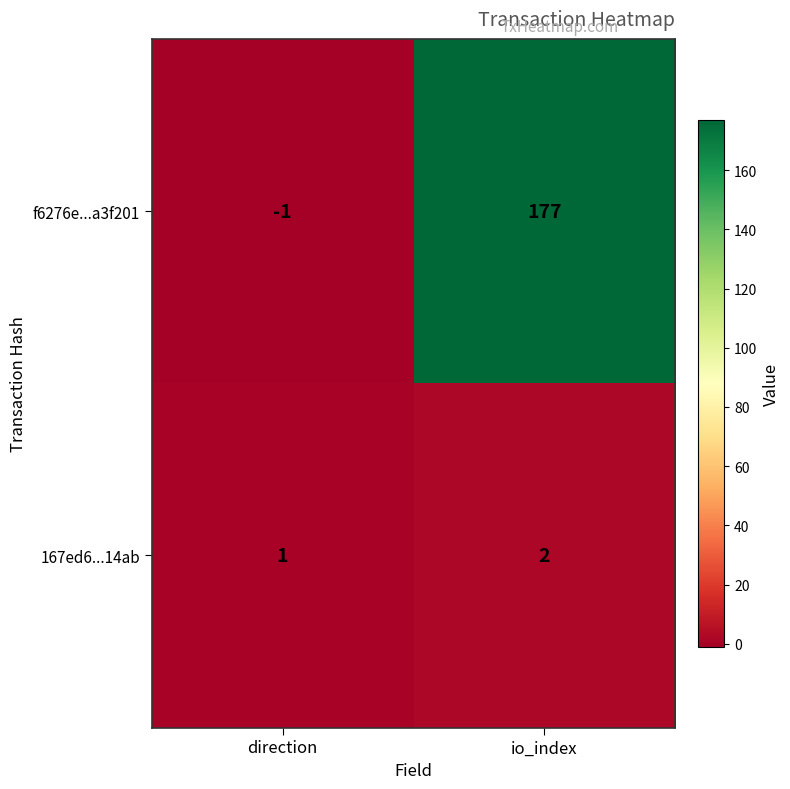

At which category is the sum across all series the highest?

io_index